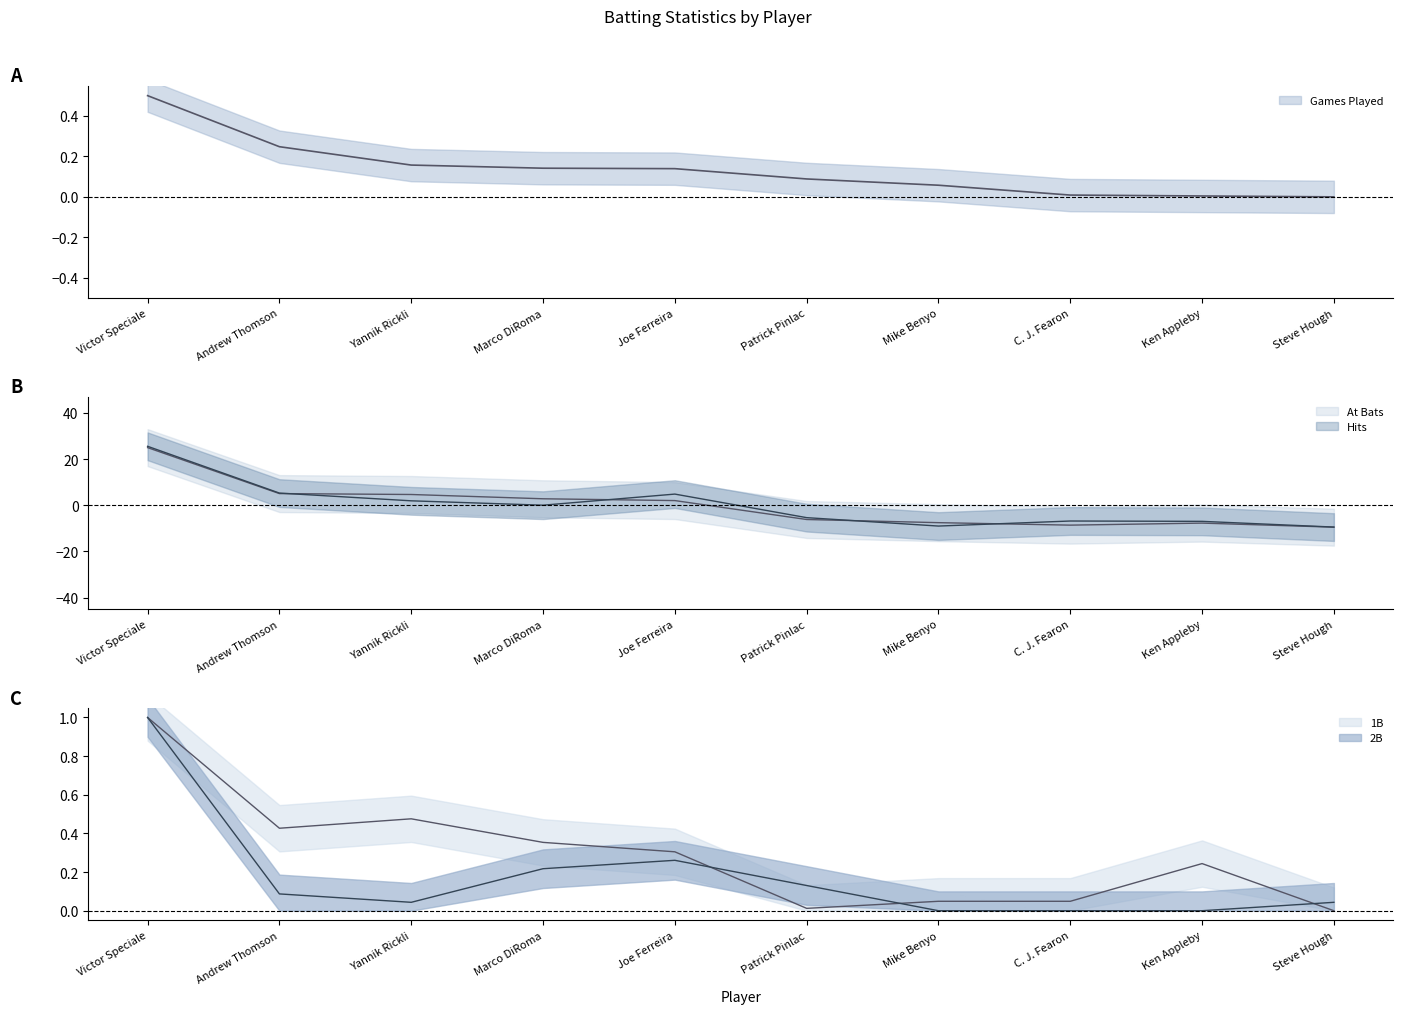

How many times do At Bats and Games Played cross each other?

1